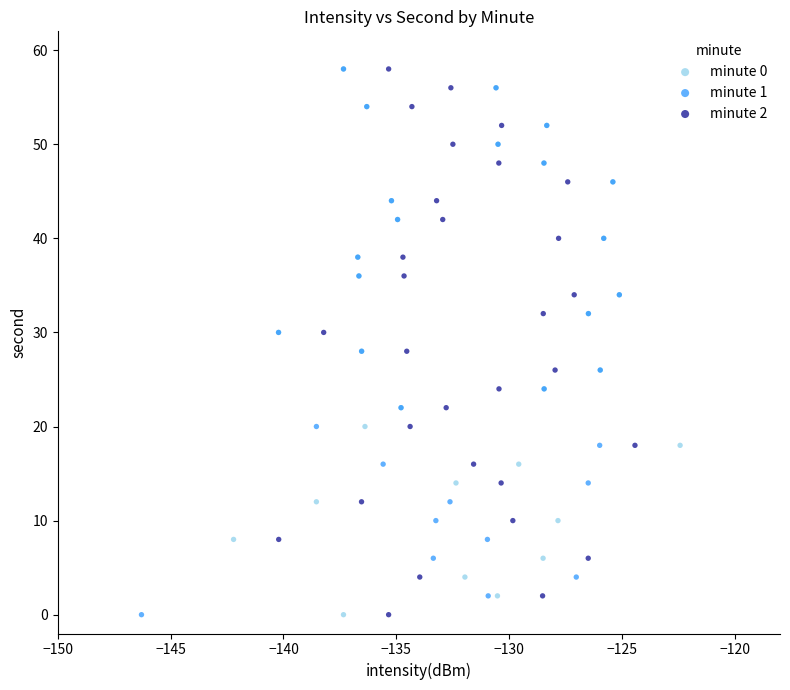

What are all the series names shown in the legend?

minute 0, minute 1, minute 2